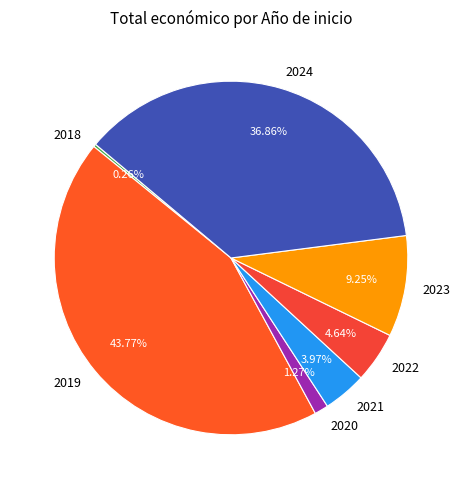

Is there a majority slice in this chart?

No